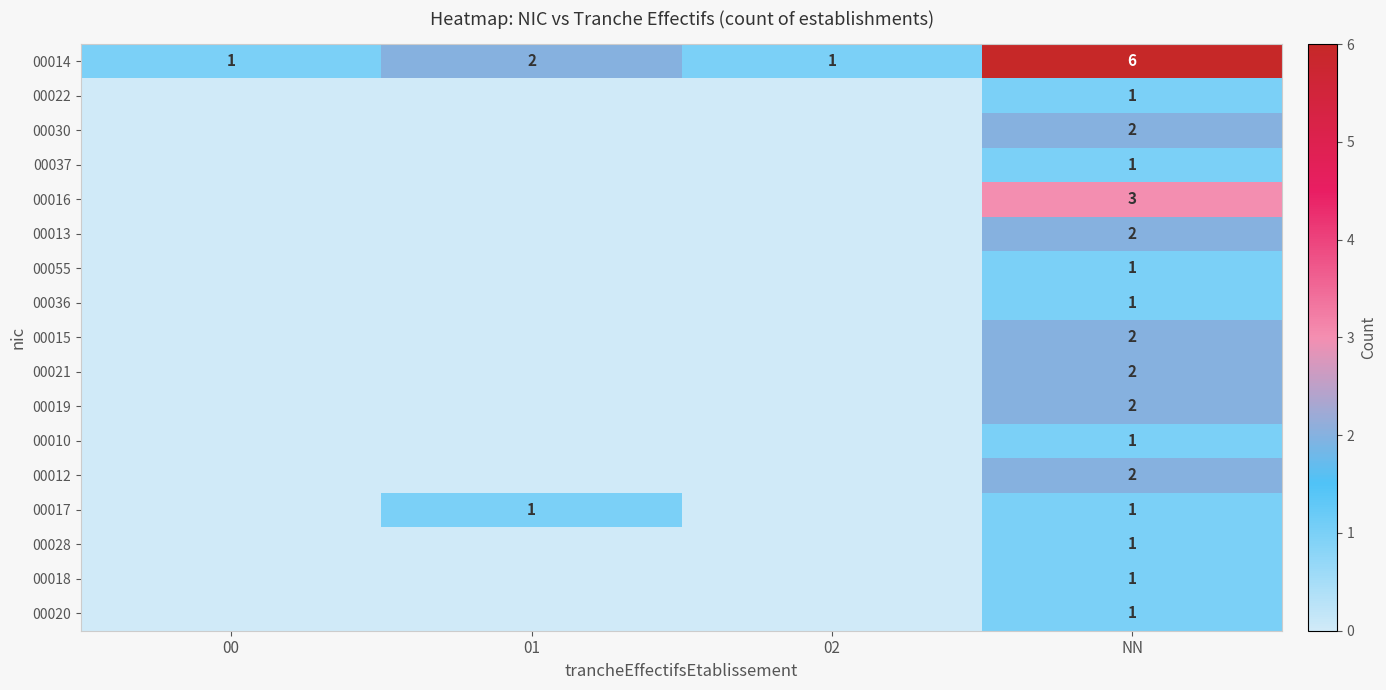

Is it true that 00018 equals 2 at NN?

False